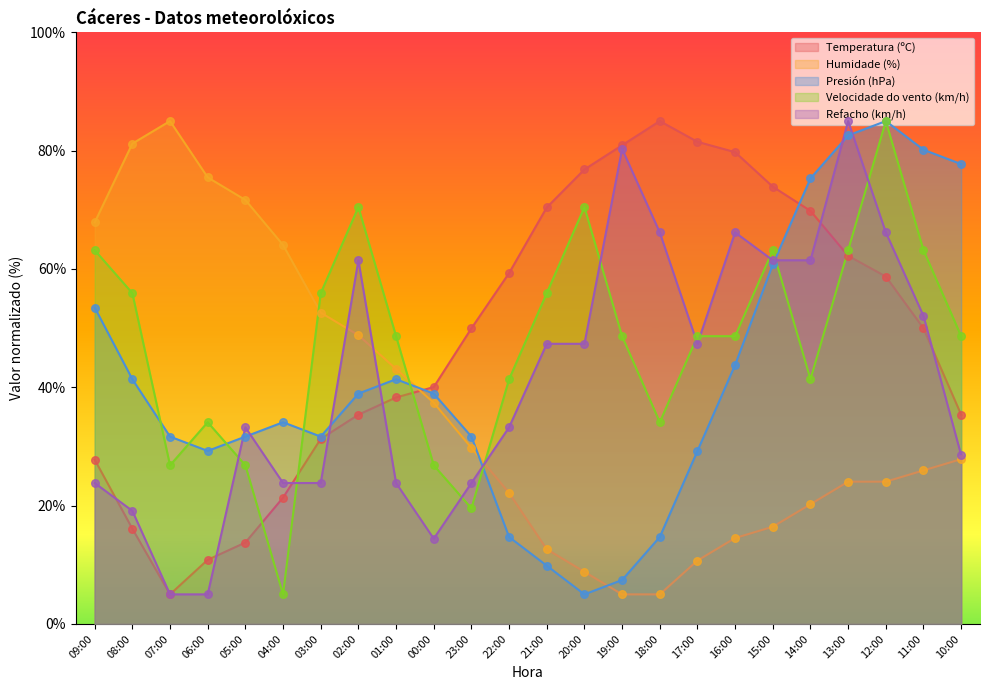

Which series has the widest spread of Y values?

Temperatura (ºC)